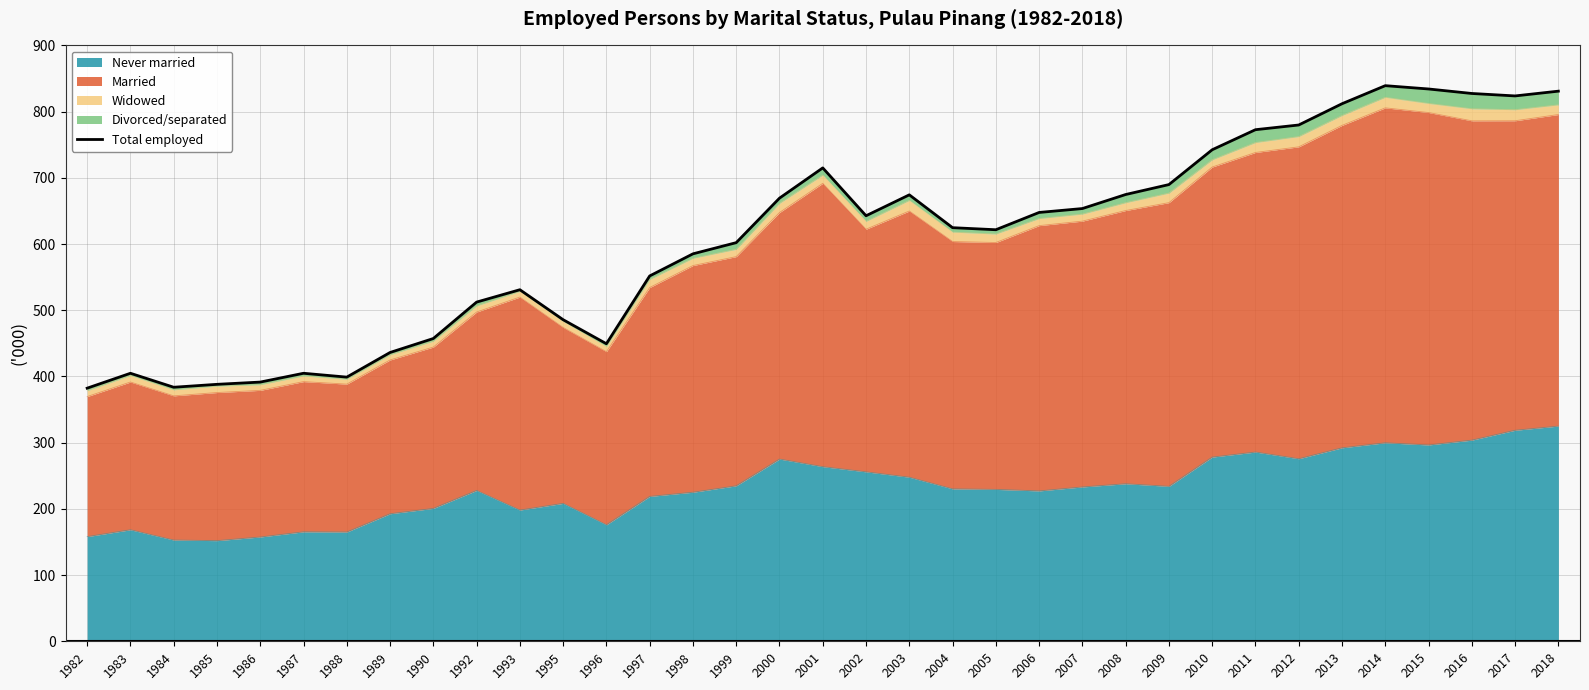

What is the minimum value shown in the chart?

382.3